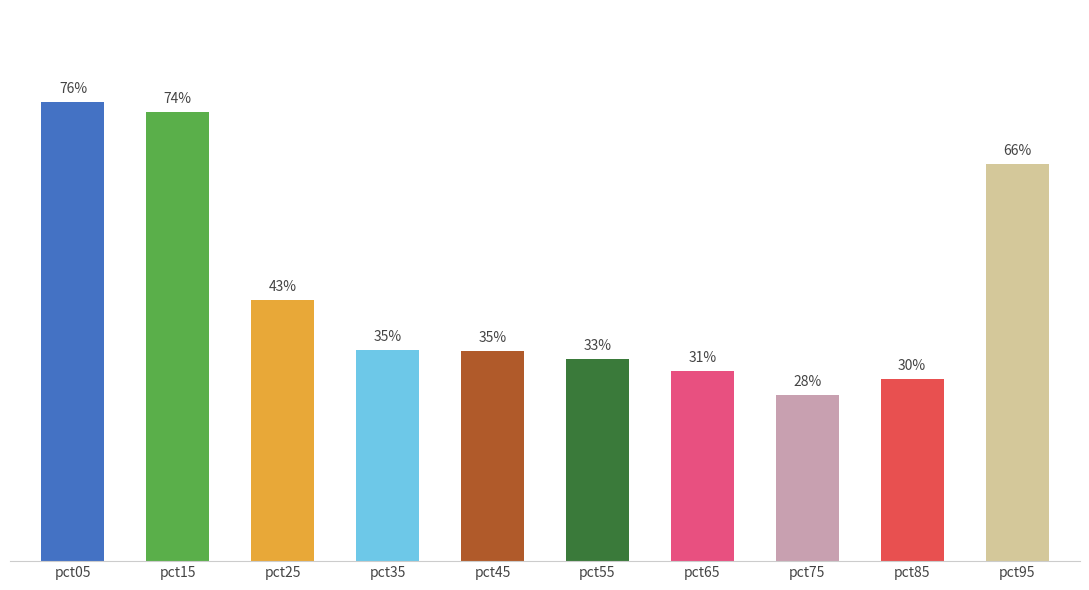

Are the bars horizontal?

No